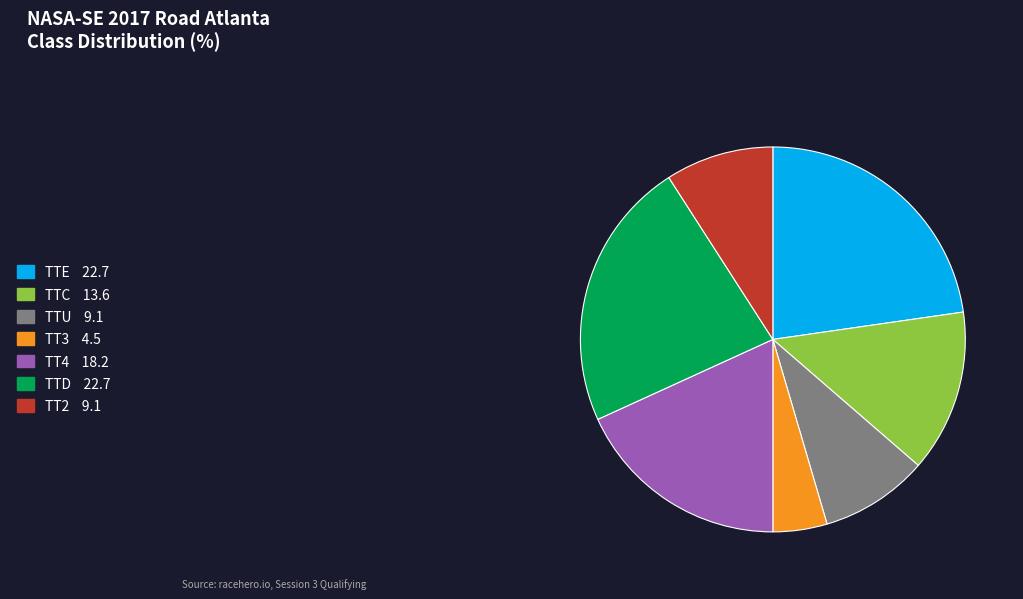

Which category has the smallest portion of the pie?

TT3